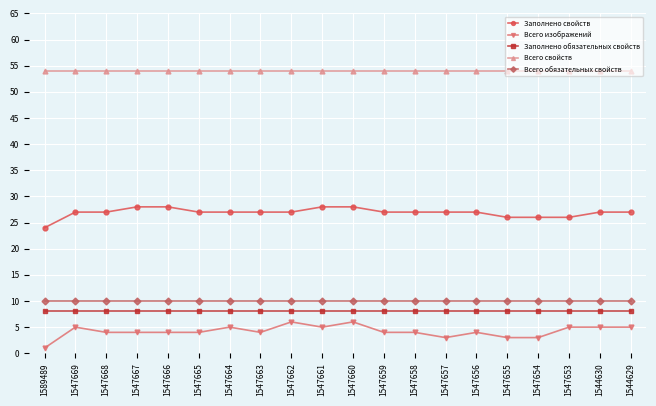

True or false: Всего свойств has a value of 54 at 1547654.

True